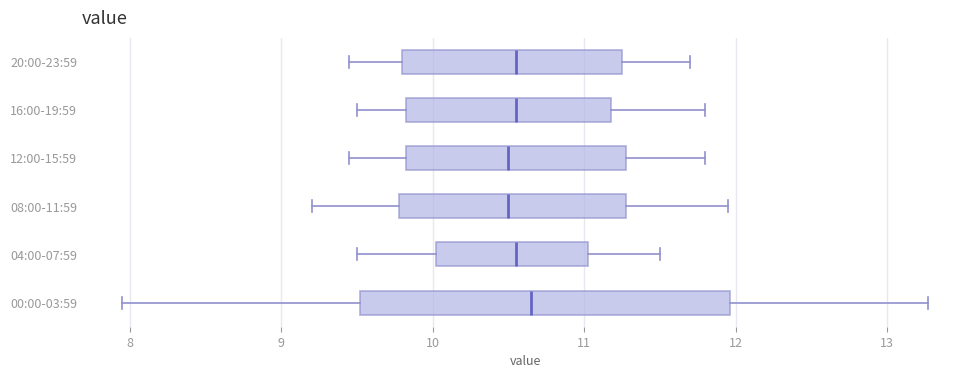

Comparing the boxes themselves (not the whiskers), which one is the widest?

00:00-03:59